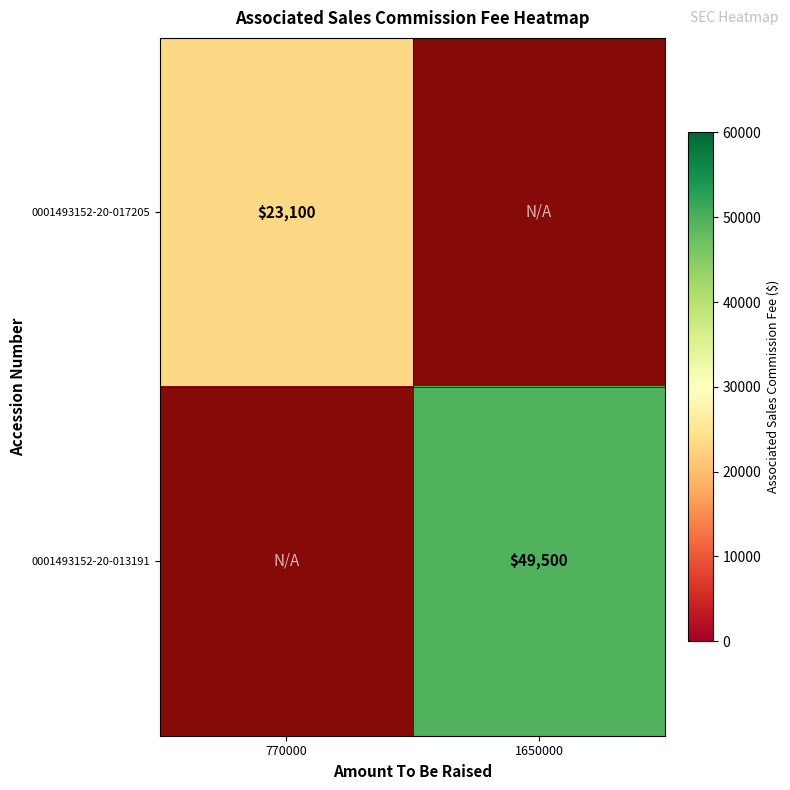

Which has a higher value, 770000 or 1650000?

1650000